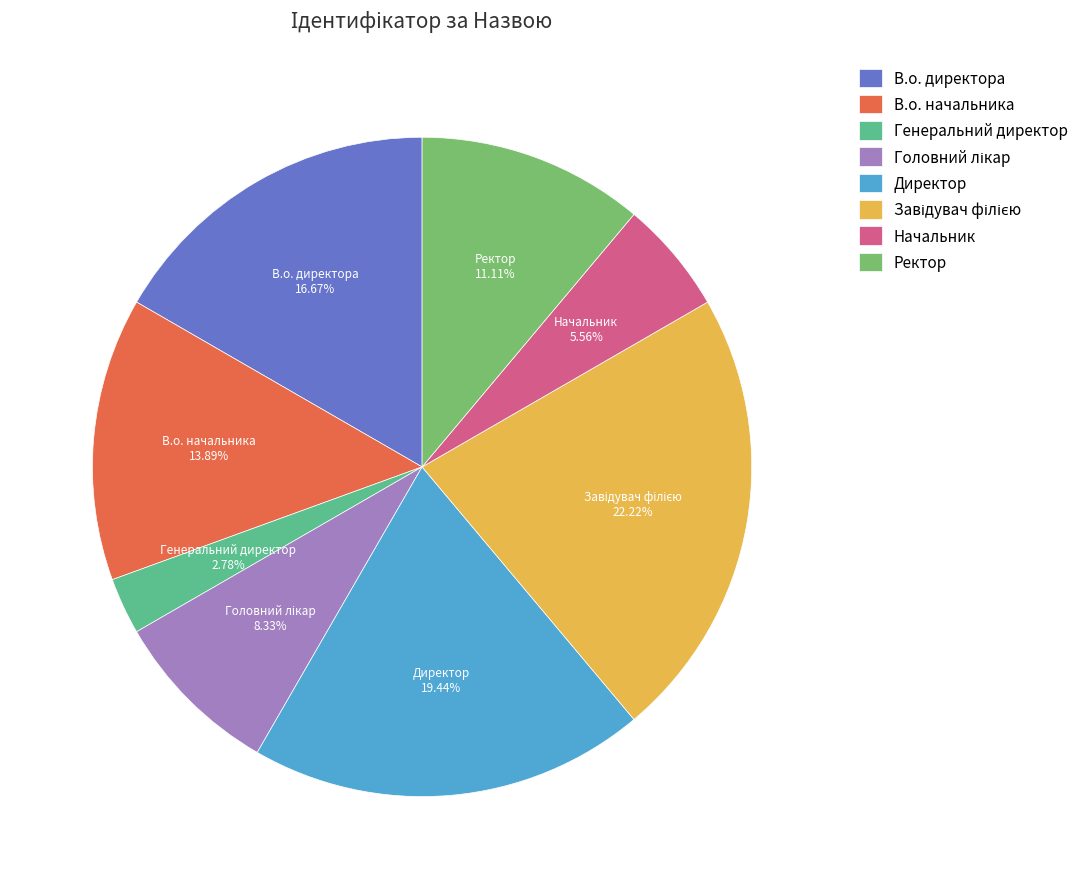

Does Начальник account for over 50% of the chart?

No